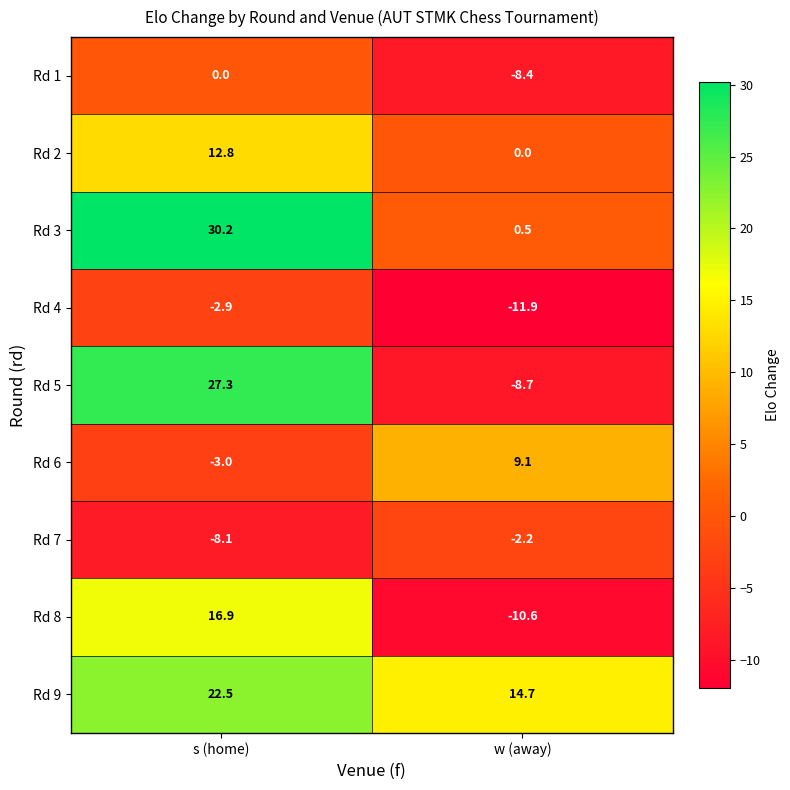

What is the total value across all series at w (away)?

-17.5